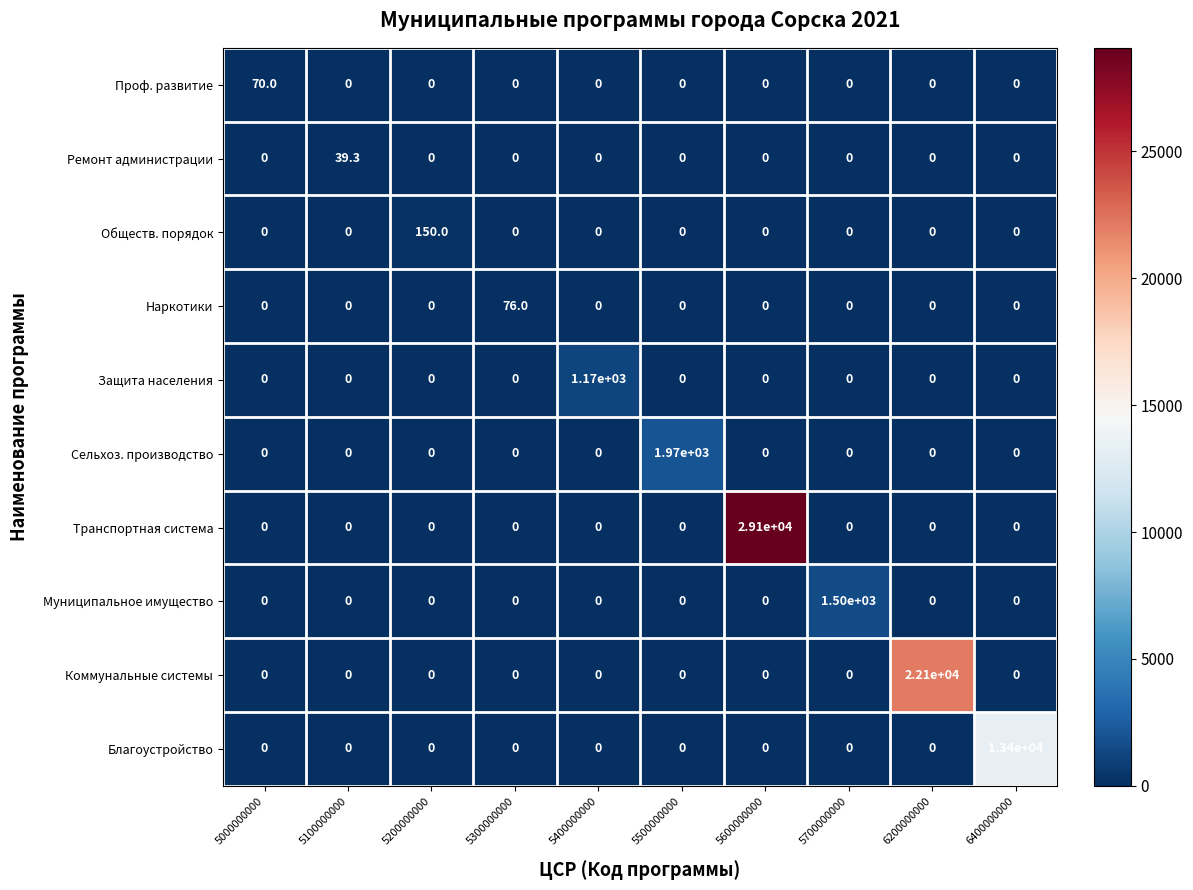

Is it true that Благоустройство equals -7628.6 at 6200000000?

False